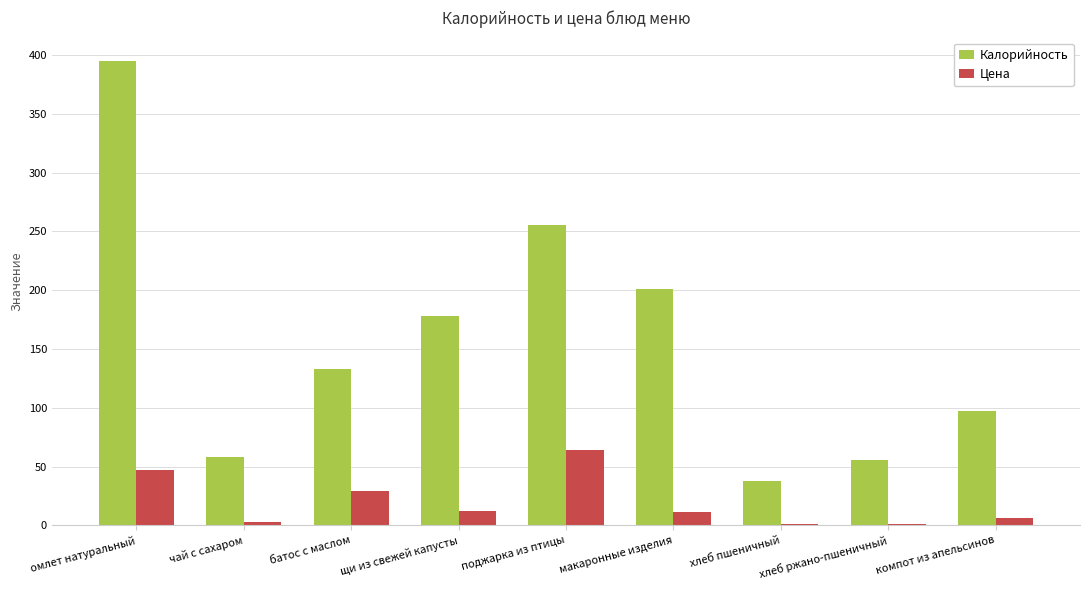

What are all the series names shown in the legend?

Калорийность, Цена